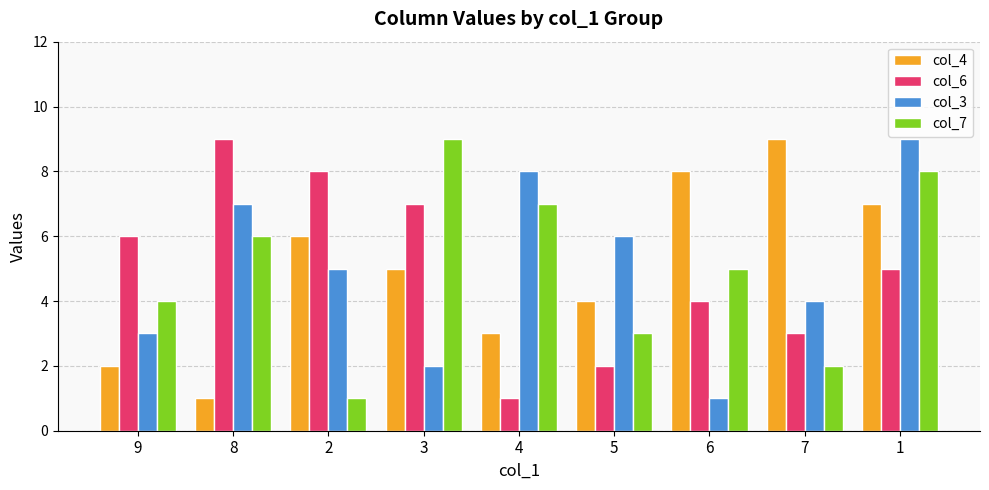

Reading left to right, transcribe all the data shown in this chart.

col_4: 9=2	8=1	2=6	3=5	4=3	5=4	6=8	7=9	1=7
col_6: 9=6	8=9	2=8	3=7	4=1	5=2	6=4	7=3	1=5
col_3: 9=3	8=7	2=5	3=2	4=8	5=6	6=1	7=4	1=9
col_7: 9=4	8=6	2=1	3=9	4=7	5=3	6=5	7=2	1=8